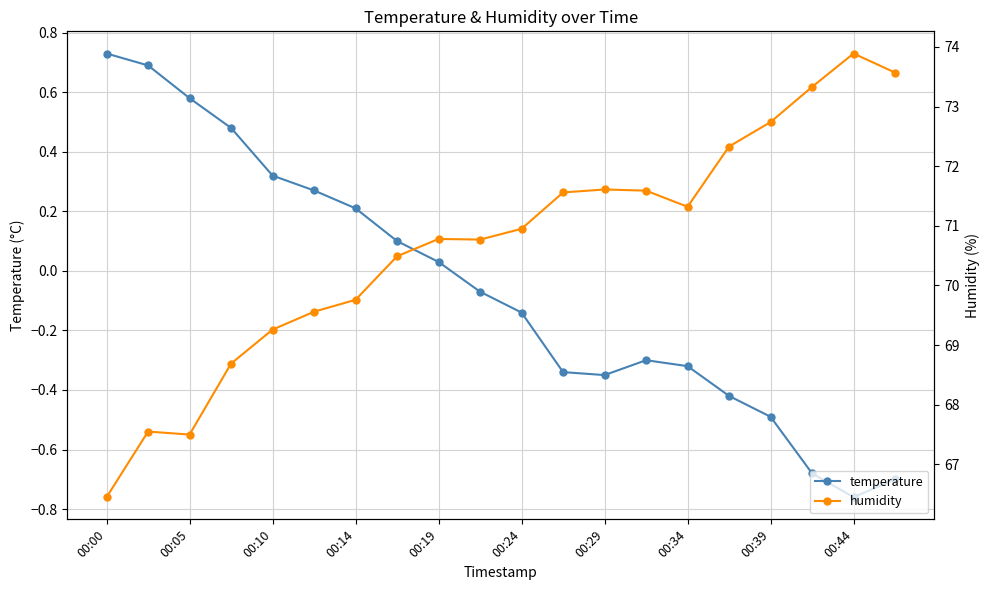

At which label does temperature reach its peak?

00:00